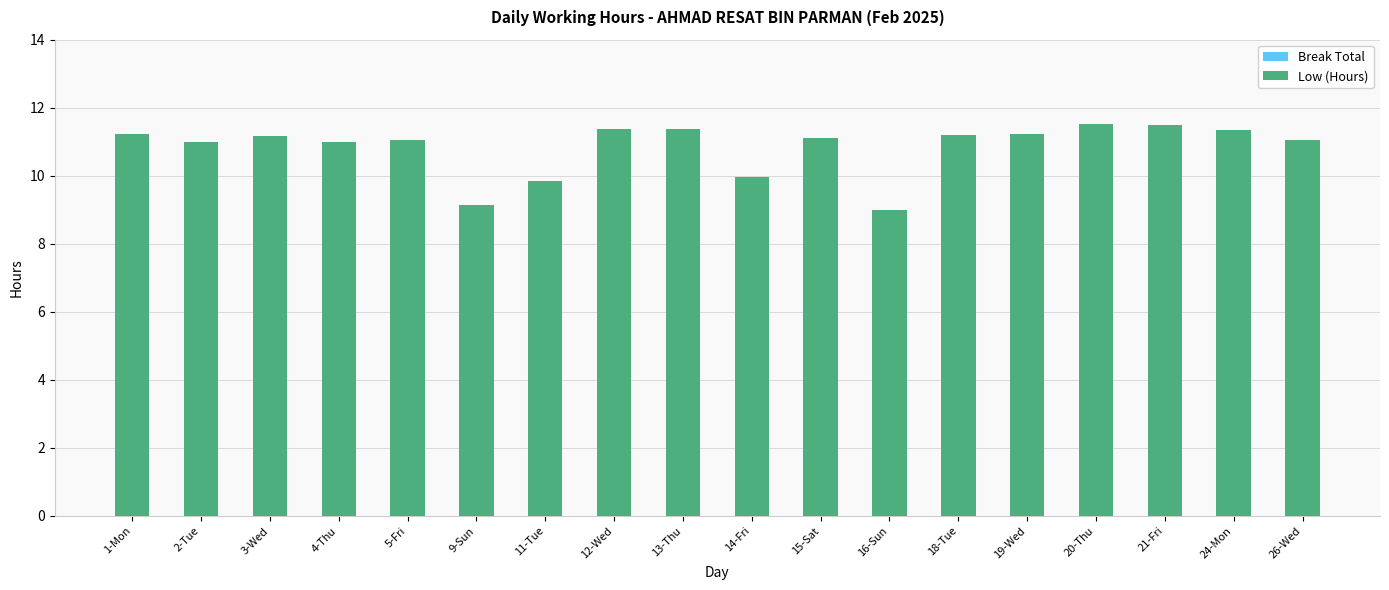

What is the minimum value shown in the chart?

9.0